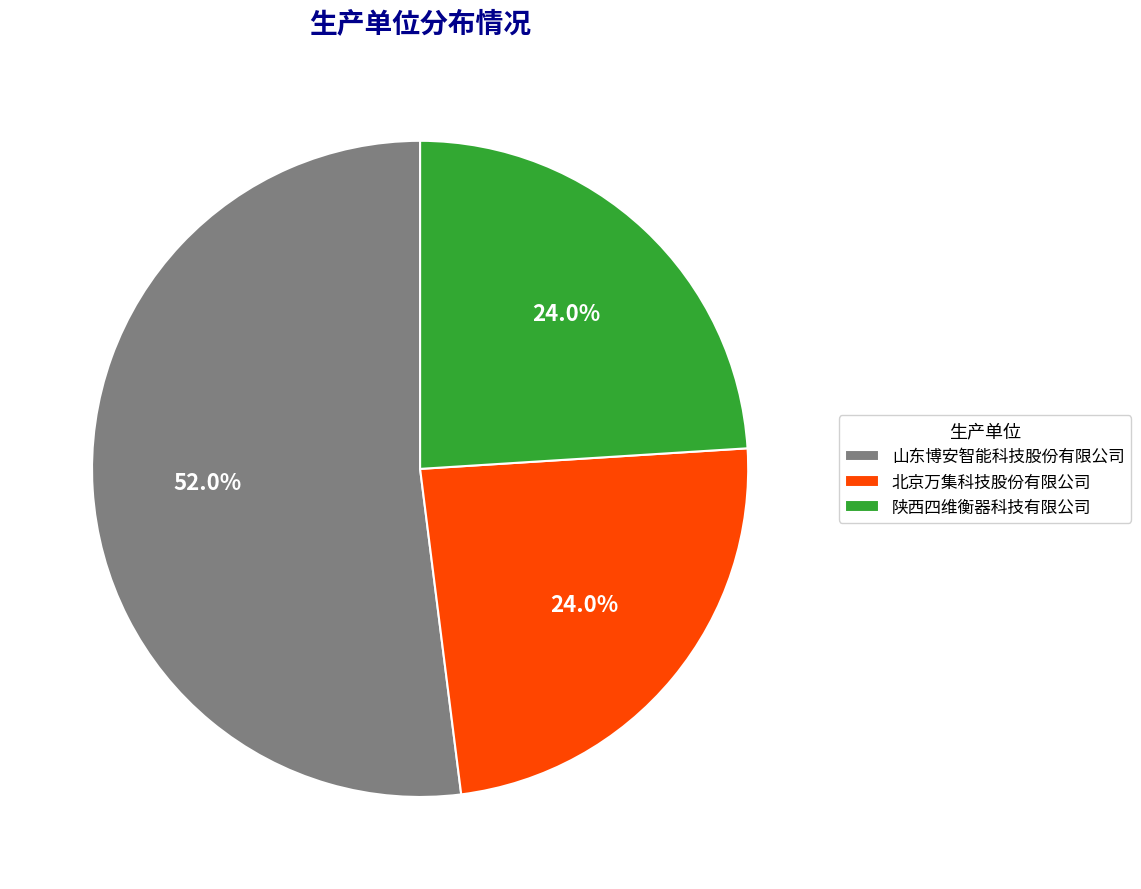

Which category has the biggest portion of the pie?

山东博安智能科技股份有限公司